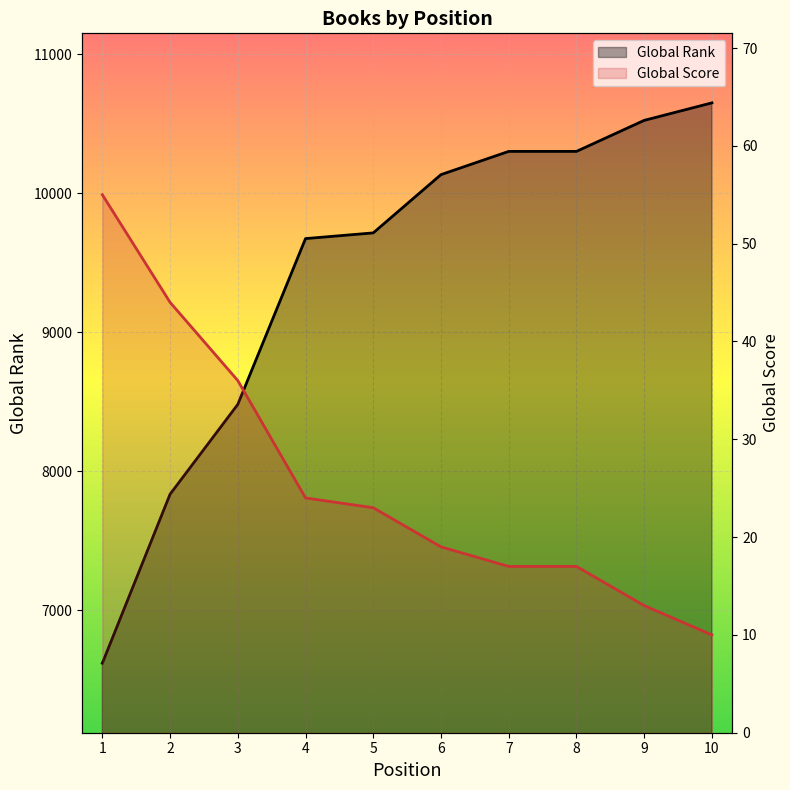

True or false: Global Rank and Global Score intersect in this chart.

False